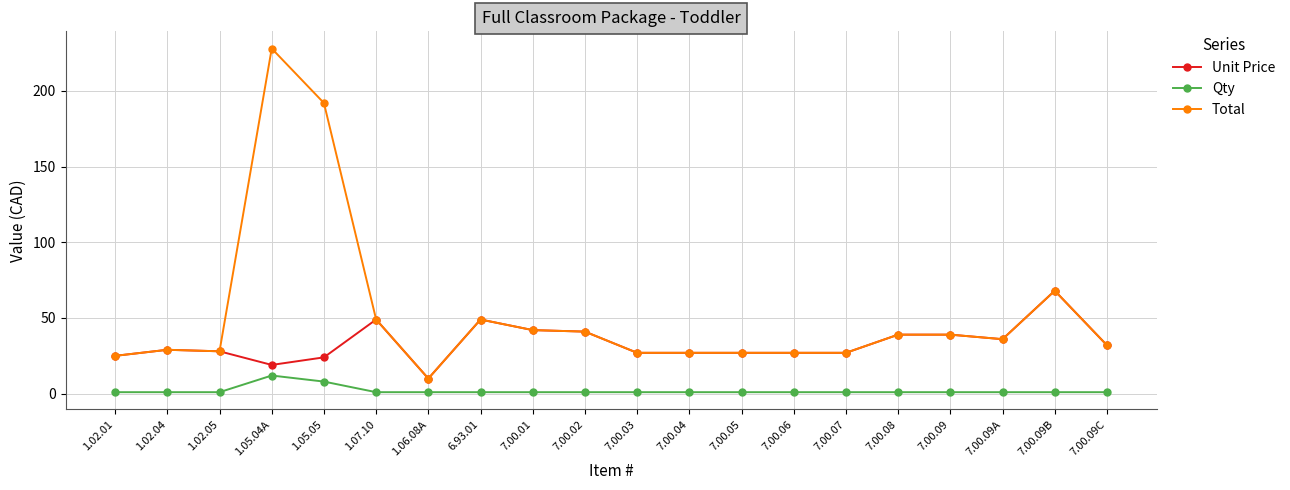

What are all the series names shown in the legend?

Unit Price, Qty, Total